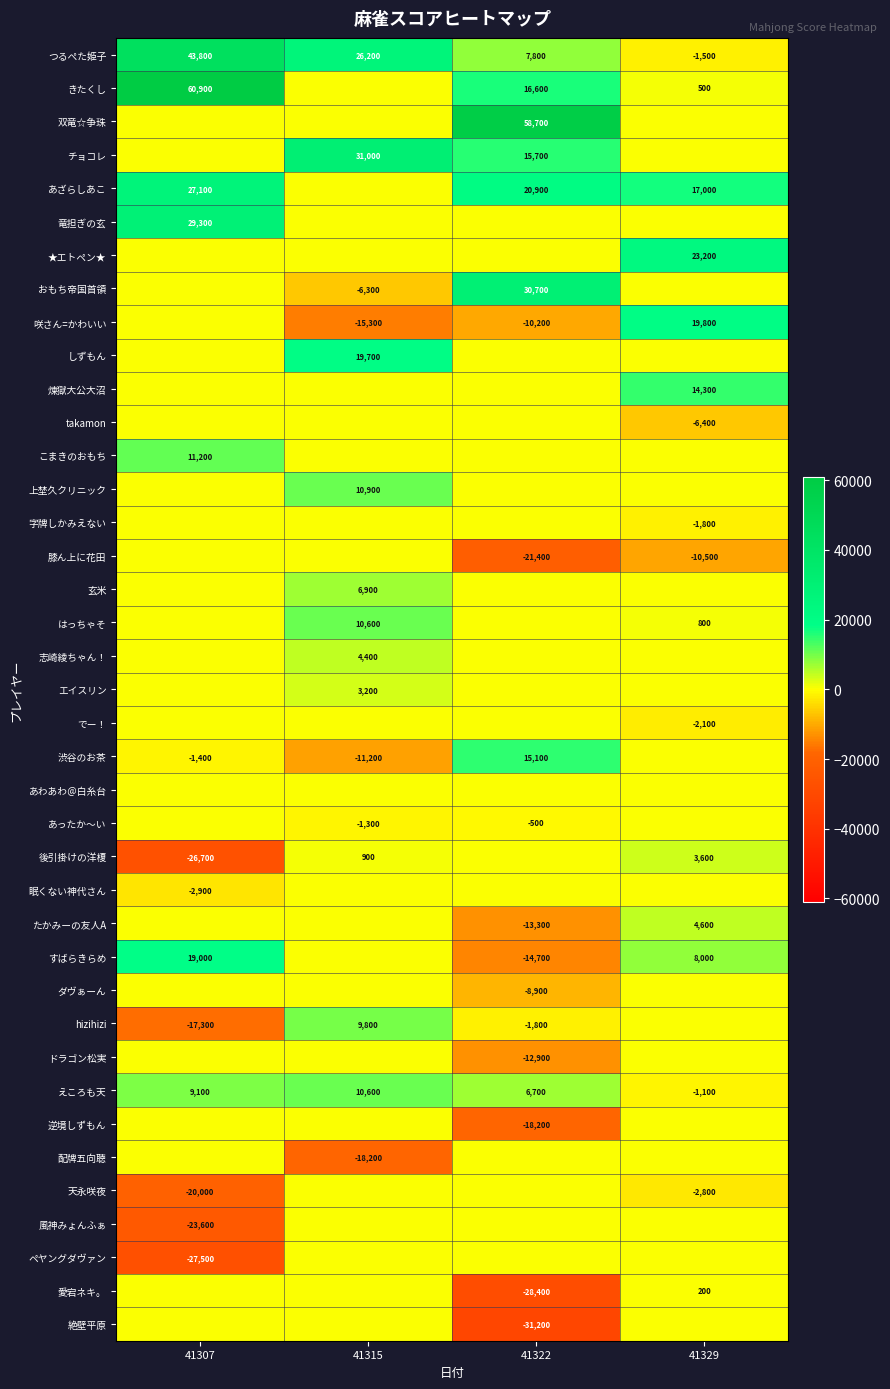

True or false: 愛宕ネキ。 has a value of -39374 at 41322.

False